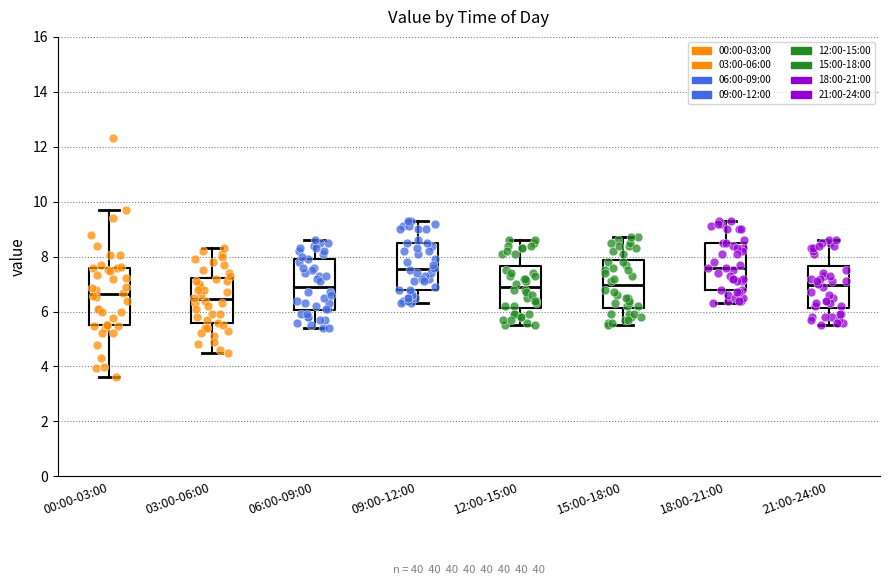

Where is the lower edge of the box for 21:00-24:00 on the y-axis? The values are not printed on the chart, so give them approximately, as read against the axis.

6.2